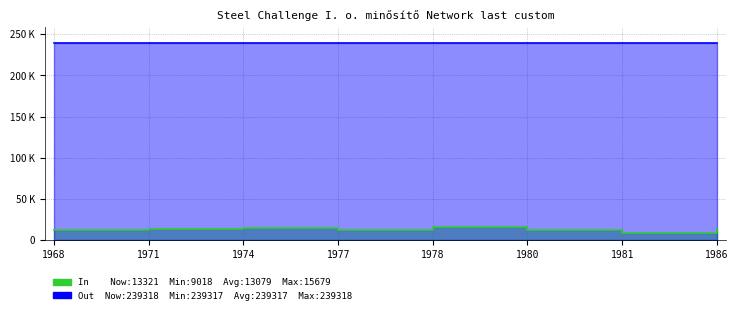

How many lines are shown in the chart?

2